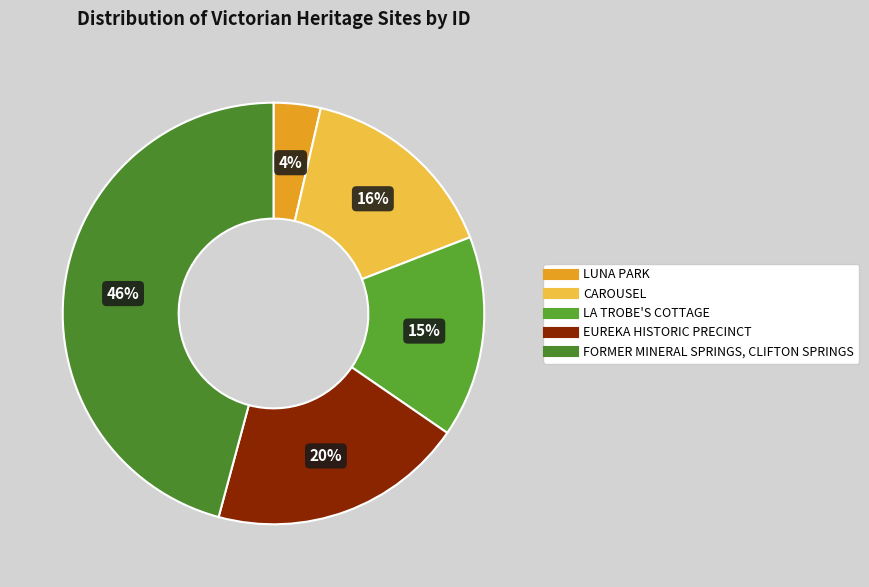

Which category has the biggest portion of the pie?

FORMER MINERAL SPRINGS, CLIFTON SPRINGS